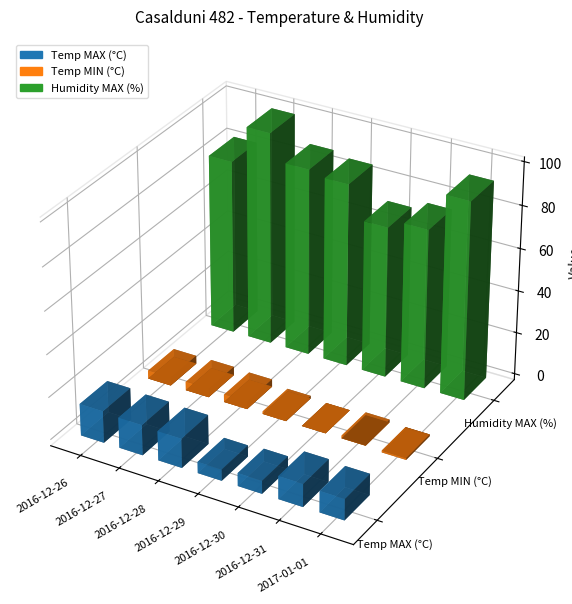

Reading left to right, transcribe all the data shown in this chart.

Temp MAX (°C): 15.0	14.3	13.8	5.3	6.1	10.8	10.0
Temp MIN (°C): 3.8	4.0	3.5	1.2	0.0	1.3	-0.8
Humidity MAX (%): 82.0	100.0	88.0	86.0	71.0	75.0	93.0